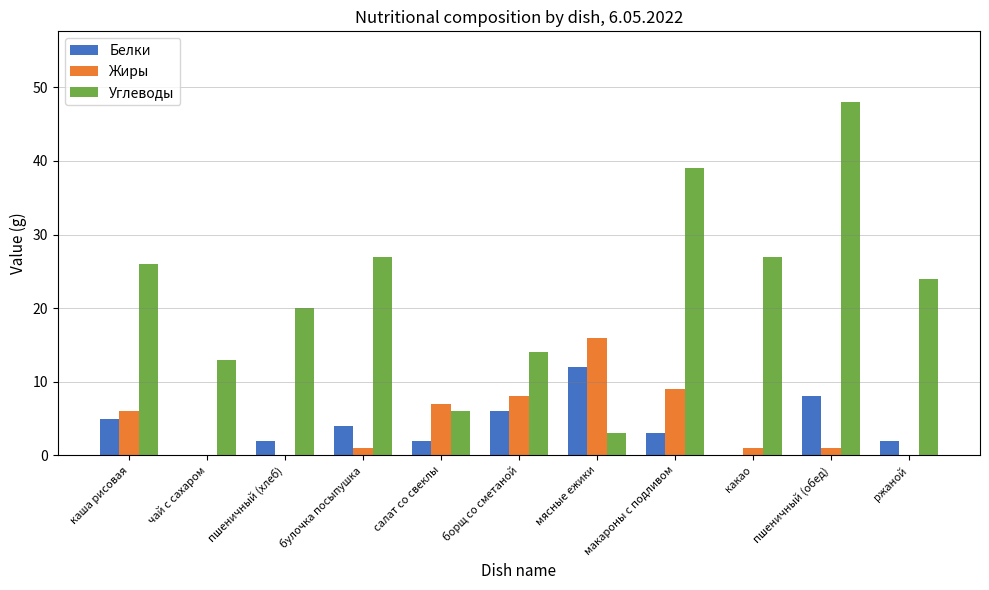

What is the maximum value shown in the chart?

48